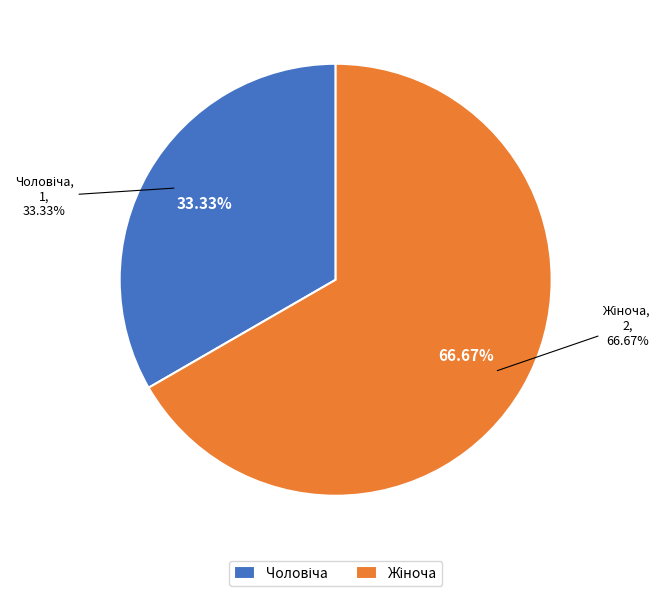

Between Жіноча and Чоловіча, which is larger?

Жіноча